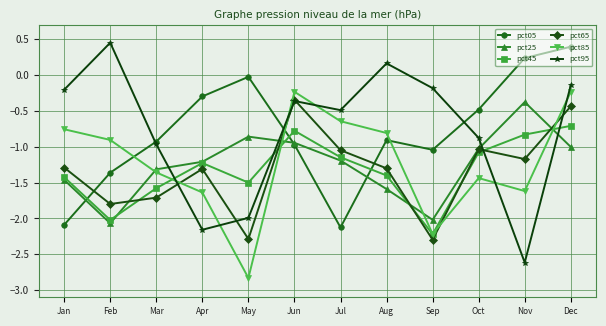

At which category does pct05 reach its first local valley?

Jul